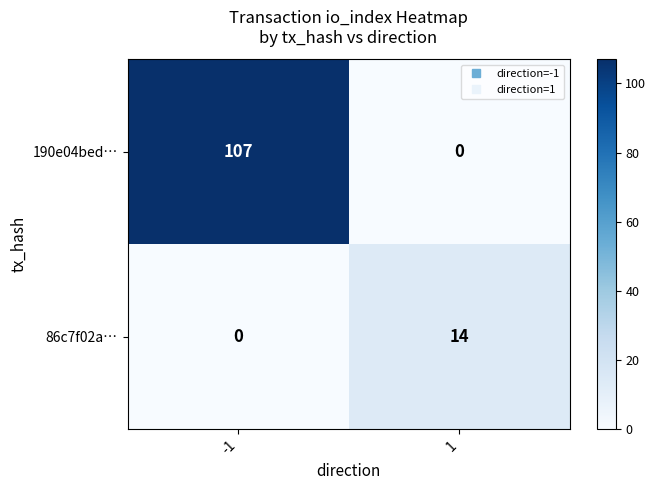

List the series in order of their overall mean, highest first.

190e04bed…, 86c7f02a…